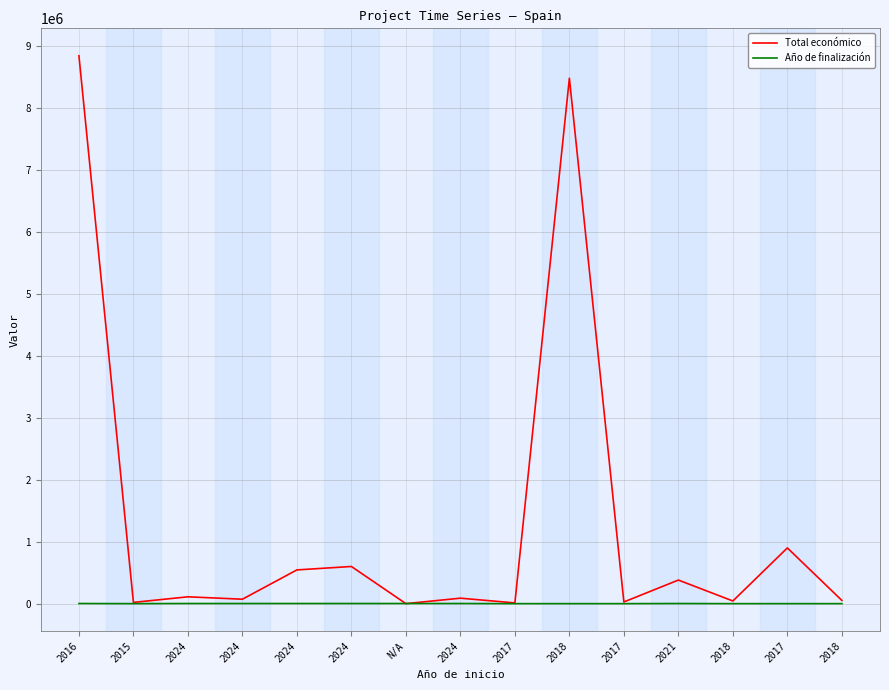

True or false: Total económico has a value of 42845 at 2018.

True